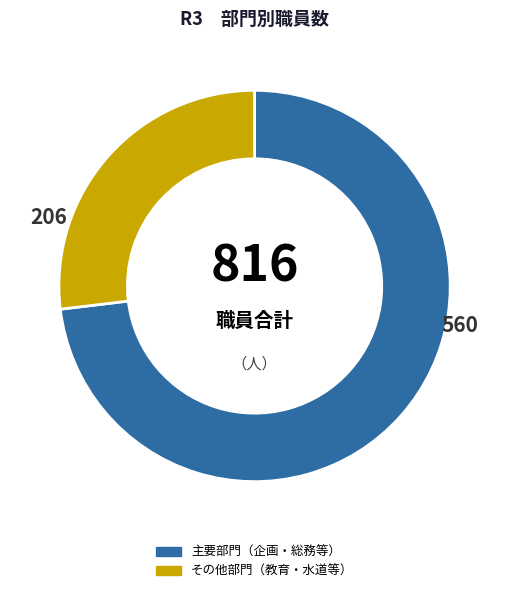

Which has a higher value, 主要部門（企画・総務等） or その他部門（教育・水道等）?

主要部門（企画・総務等）